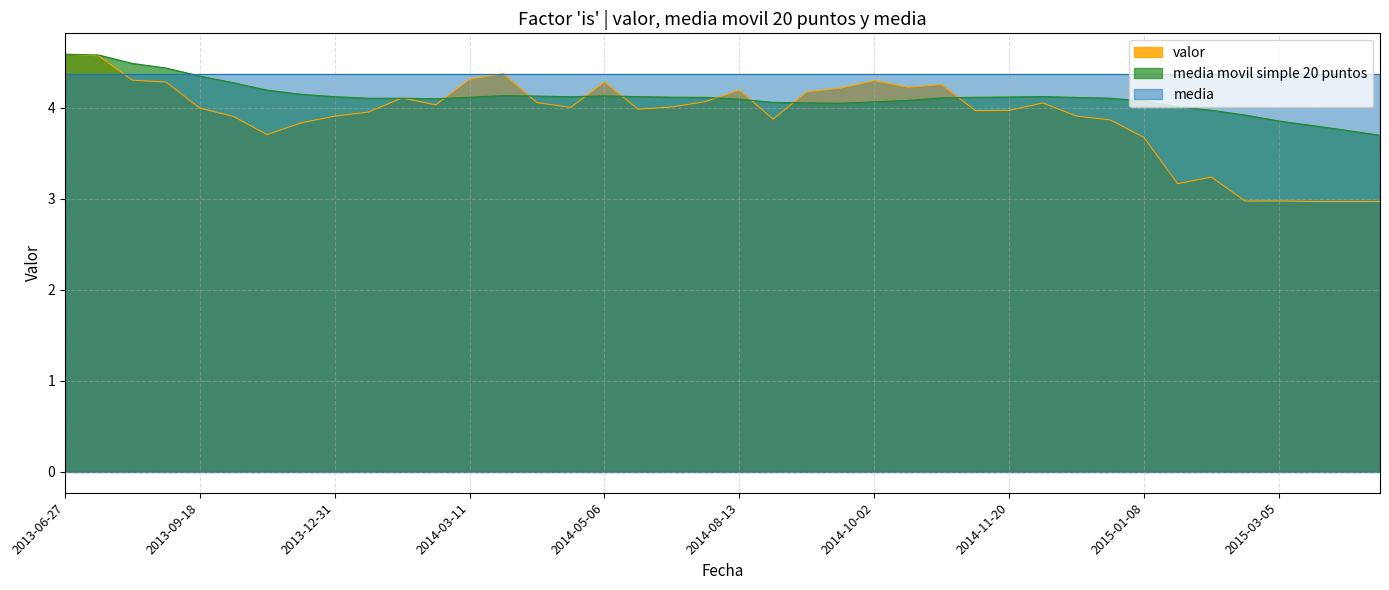

What is the difference between the second highest and minimum values in the media movil simple 20 puntos series?

0.9